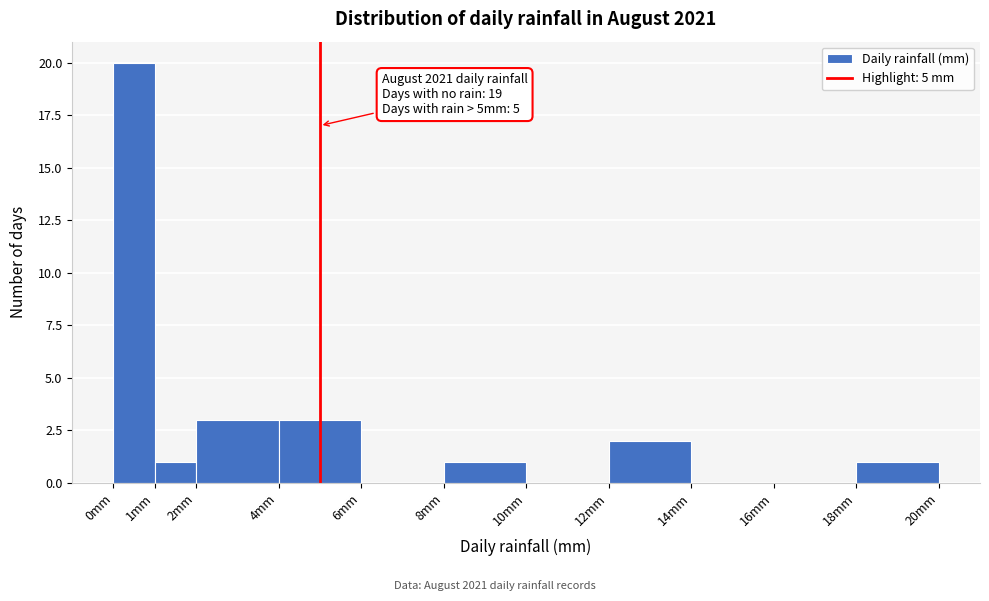

Which range on the x-axis has the tallest bar?

0 to 1